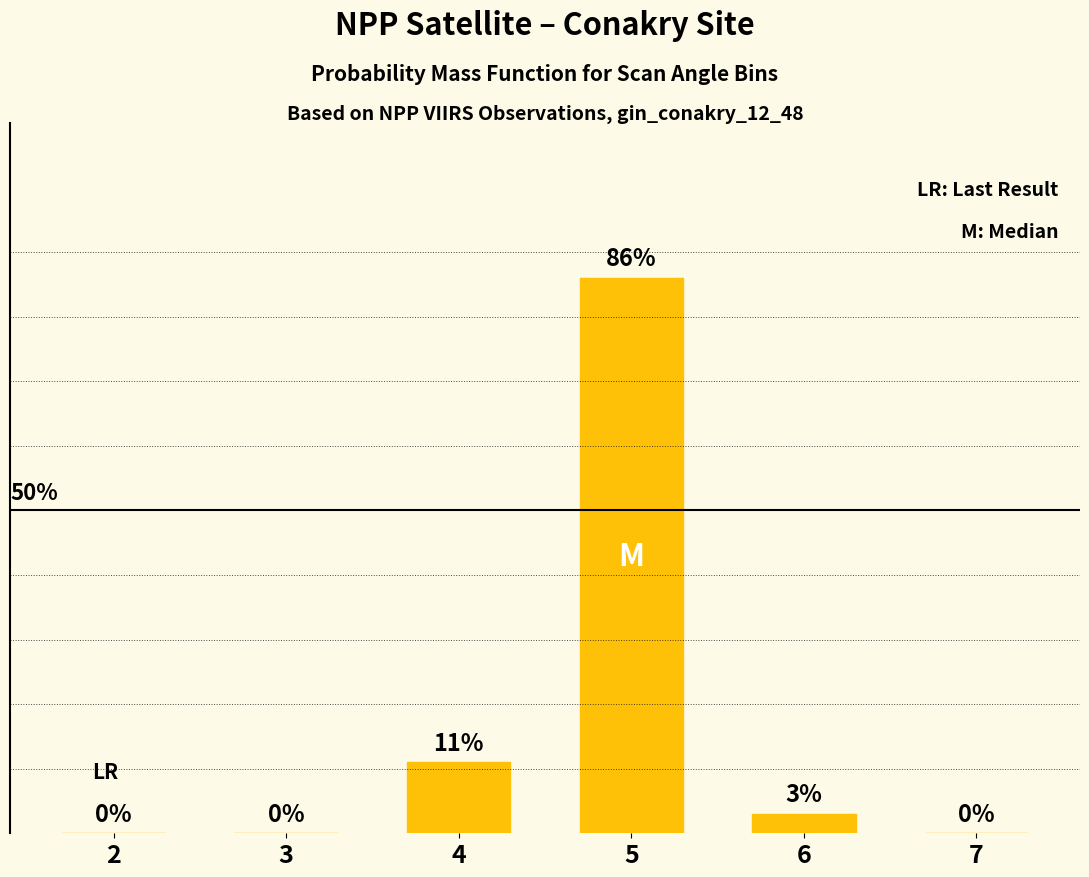

Does the chart contain stacked bars?

No